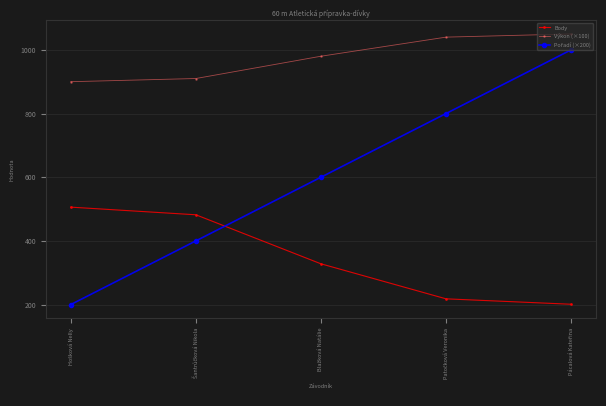

At how many categories does at least one series exceed 845?

5